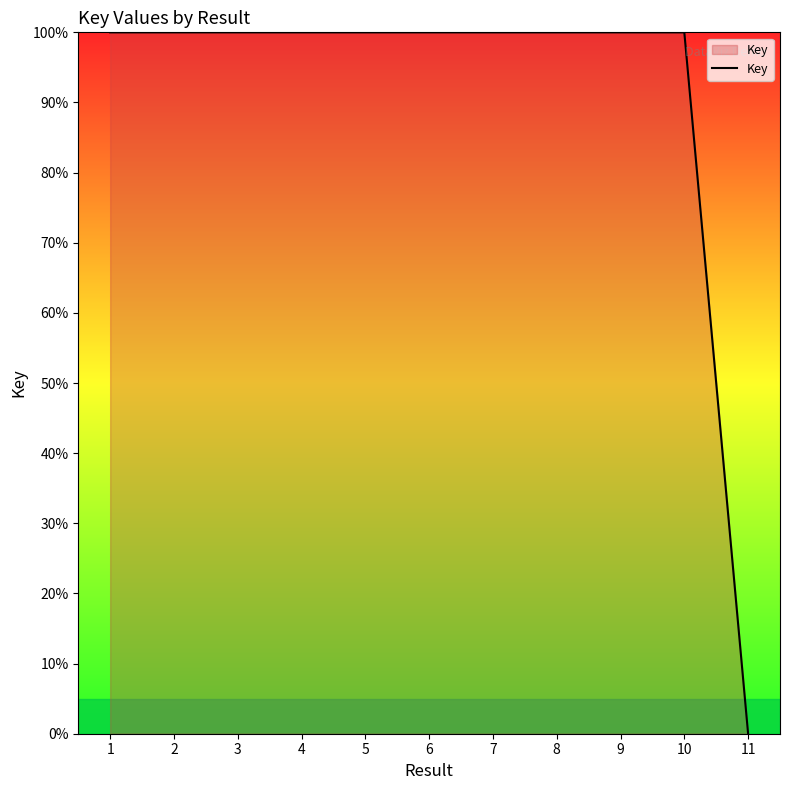

What is the sum of all values?

1000.0